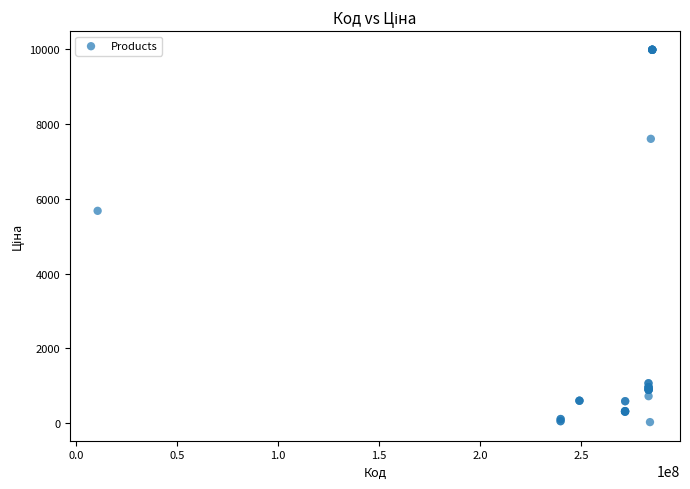

What Y value in the scatter plot is closest to 5003?

5673.8